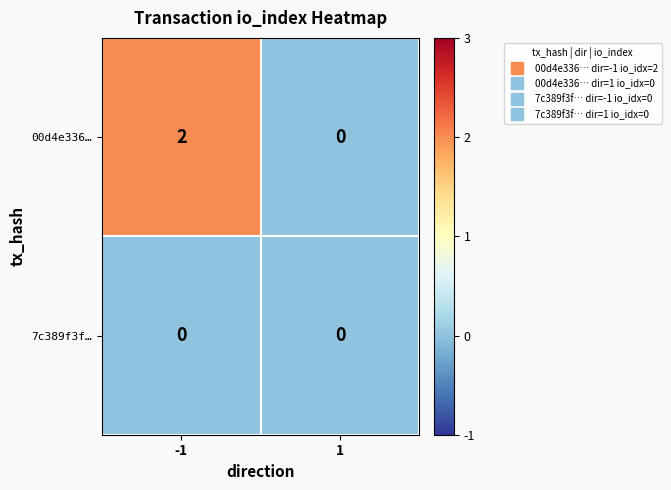

The 00d4e336… series shows 1 at -1. True or false?

False